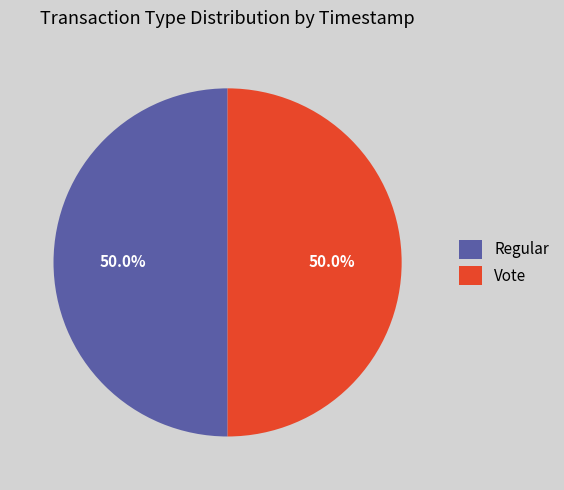

Is the sum of Vote and Regular greater than half?

Yes